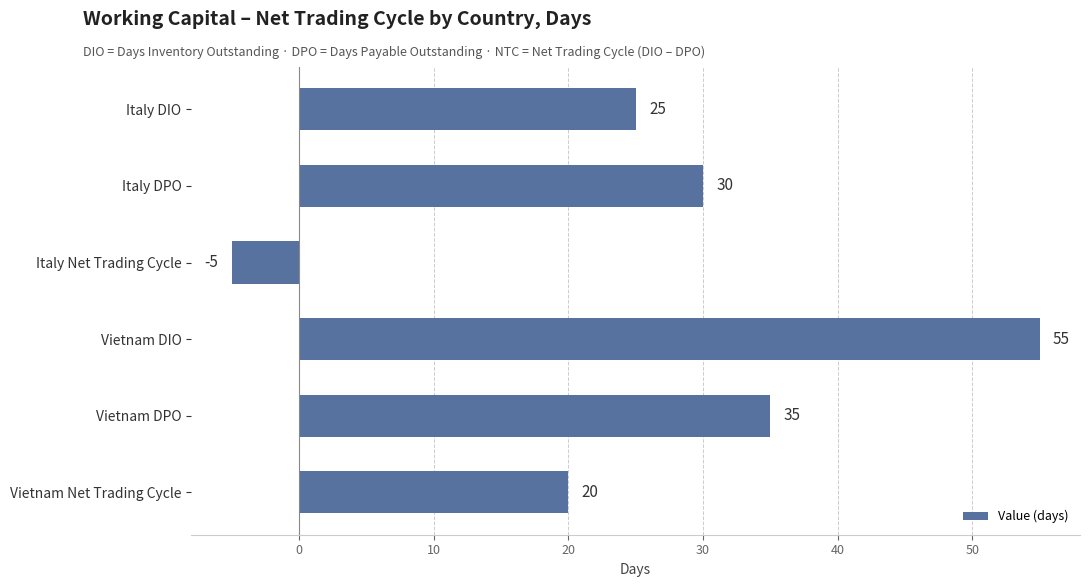

The value at Vietnam DIO is 72. True or false?

False